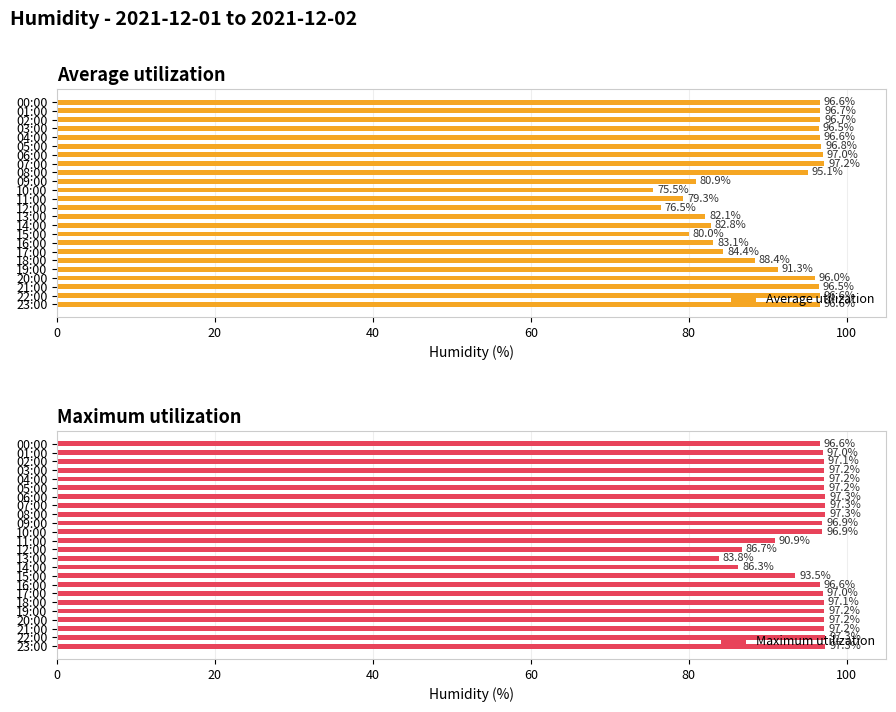

Which series has the largest range (max minus min)?

Average utilization